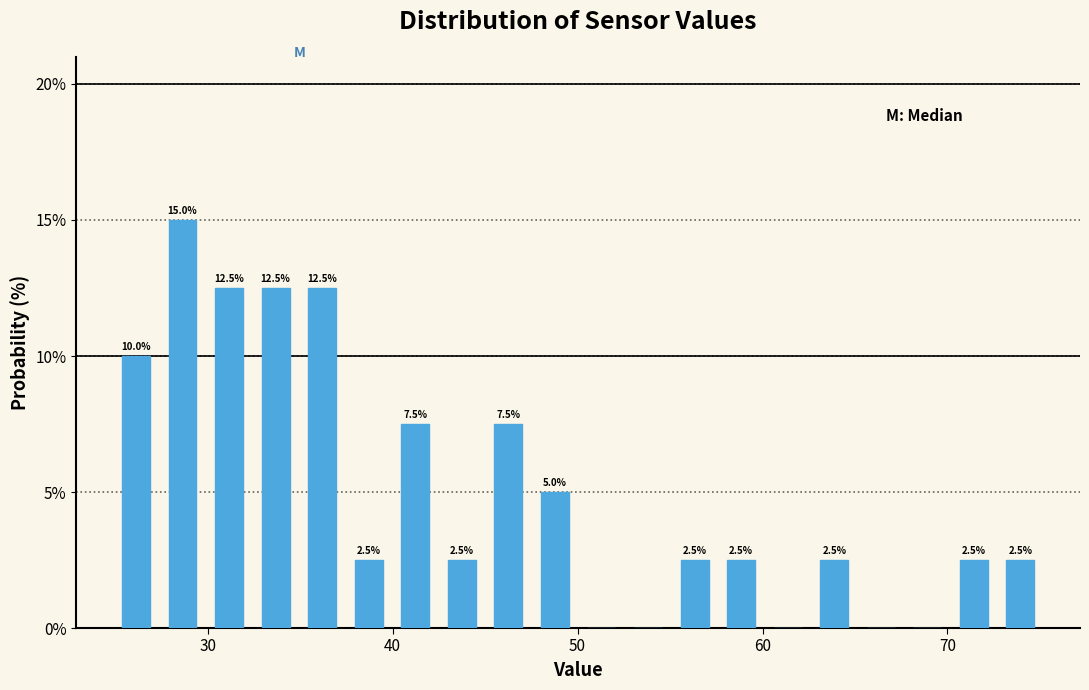

Around what value on the x-axis is the tallest bar? Give the approximate position of its centre, as read against the axis.

29